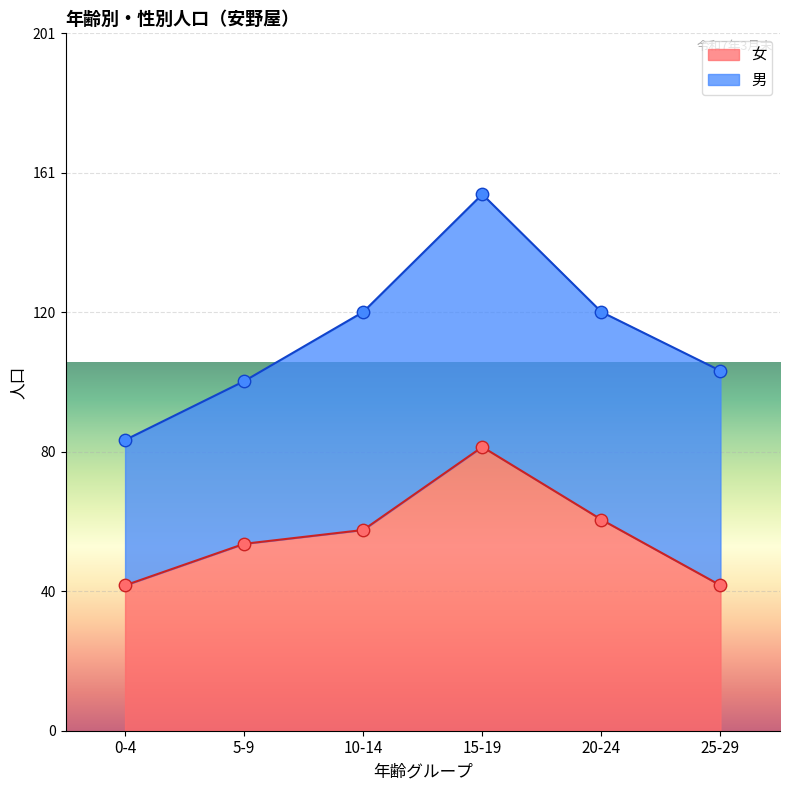

Which has a higher value, 5-9 or 10-14?

10-14